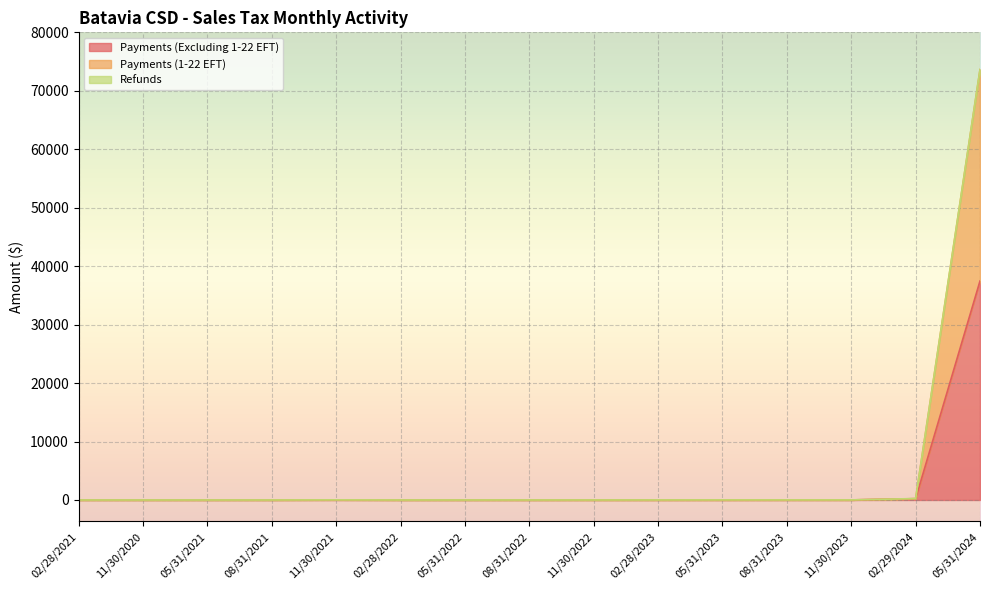

How many interior local peaks does the Payments (Excluding 1-22 EFT) series have?

3